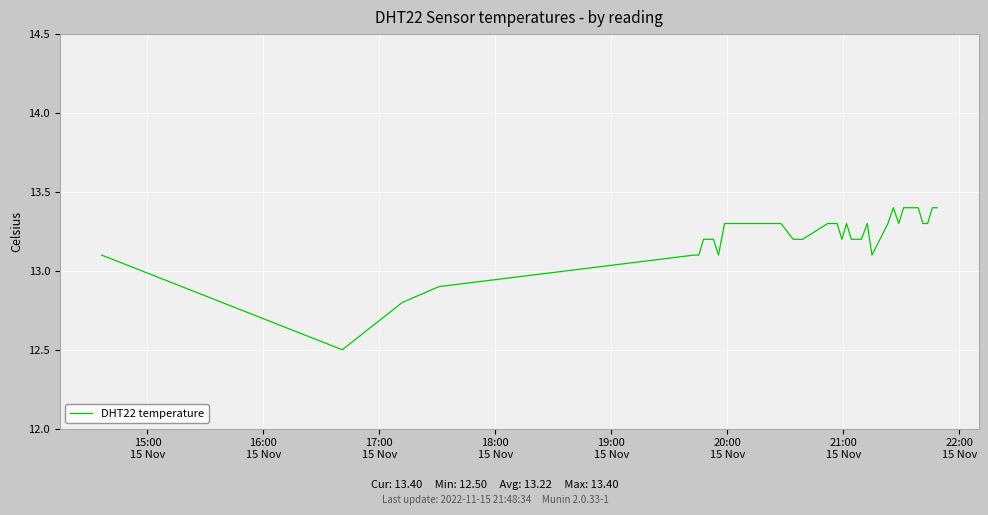

What is the greatest value displayed?

13.4